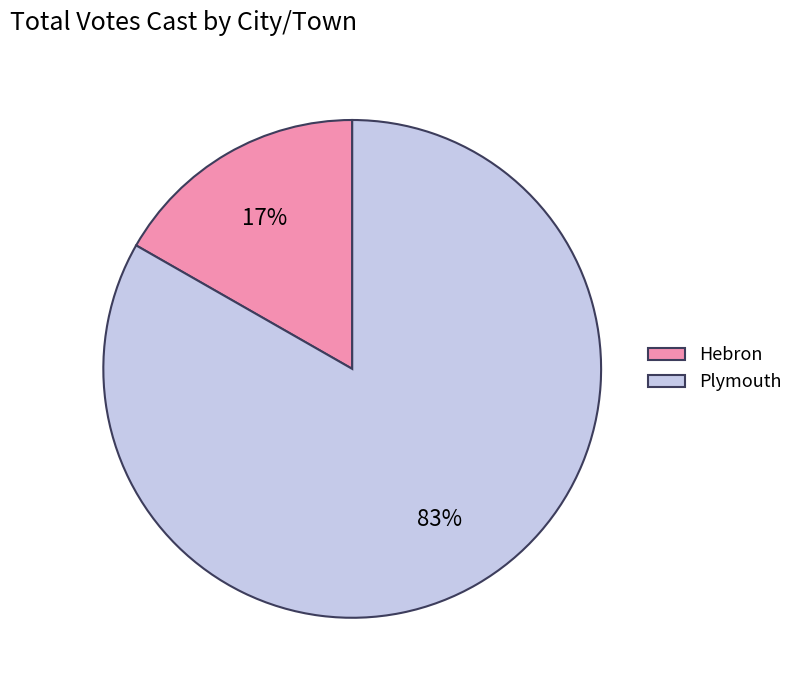

Does any single category account for the majority?

Yes